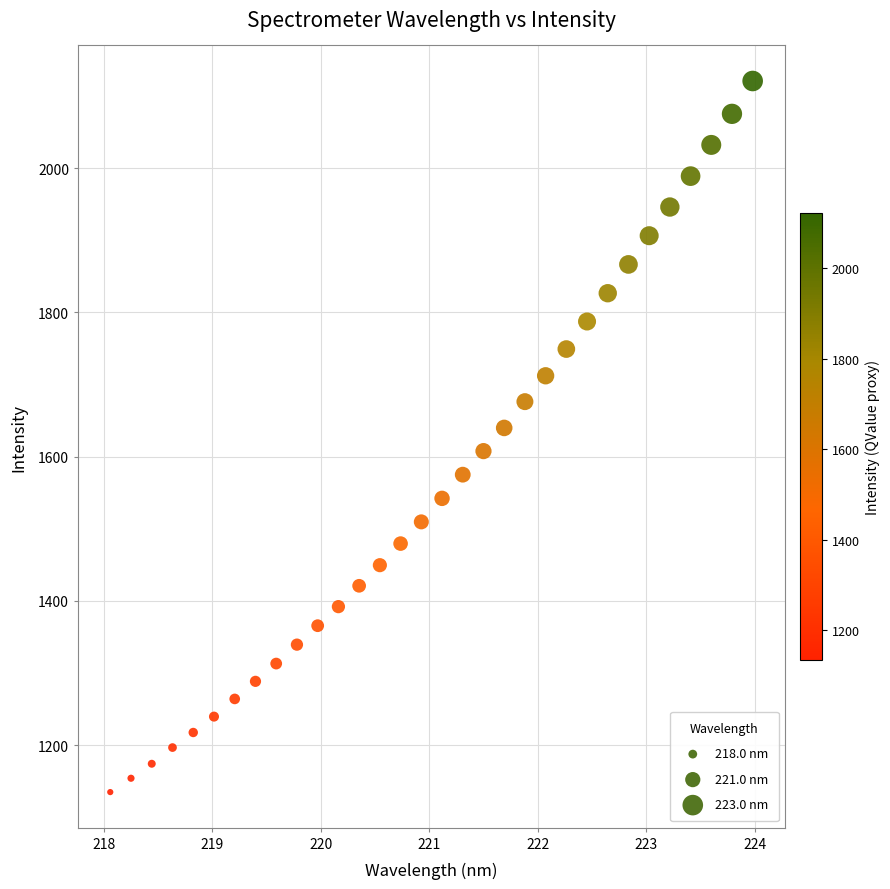

What is the range of Y values (max minus min)?

985.9